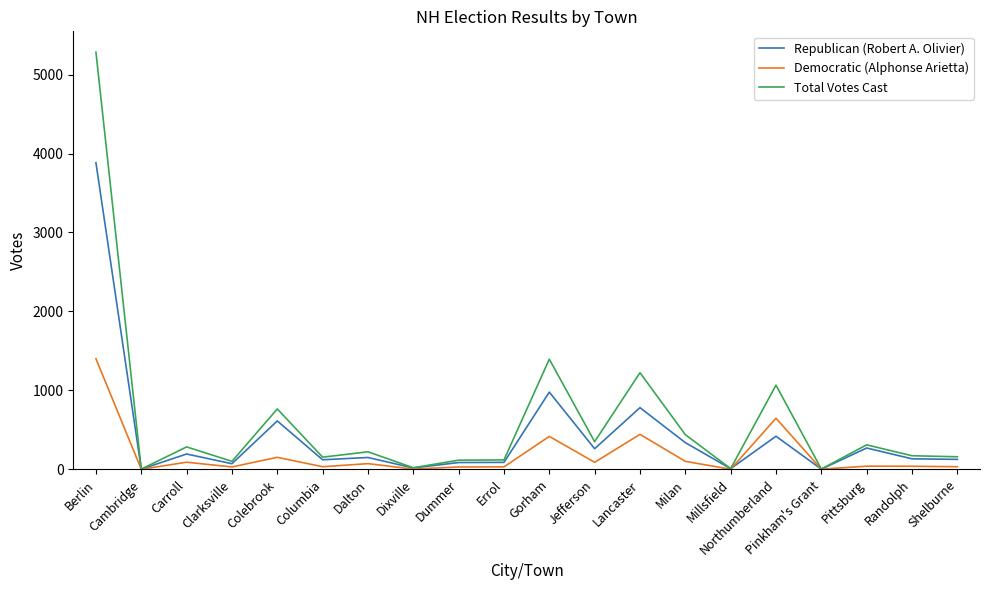

List the series in order of their overall mean, lowest first.

Democratic (Alphonse Arietta), Republican (Robert A. Olivier), Total Votes Cast